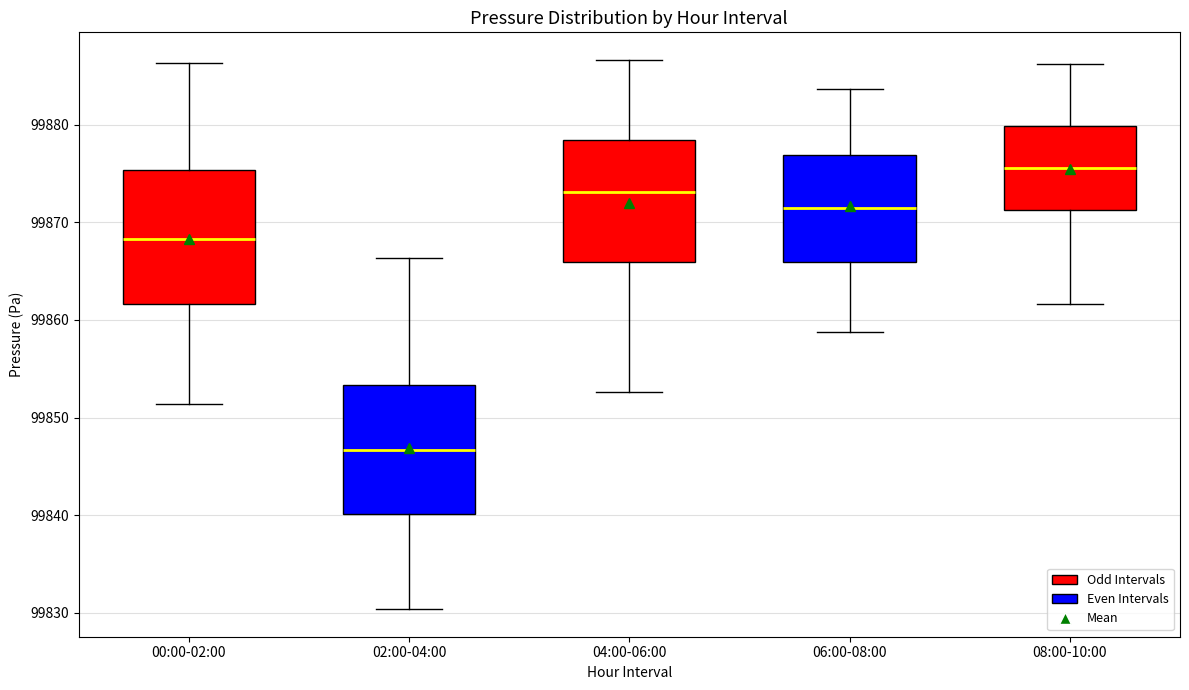

Where does the lower whisker of the box for 02:00-04:00 end on the y-axis? The values are not printed on the chart, so give them approximately, as read against the axis.

99830